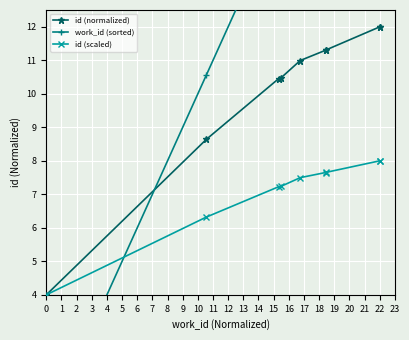

Count the number of data series in this chart.

3